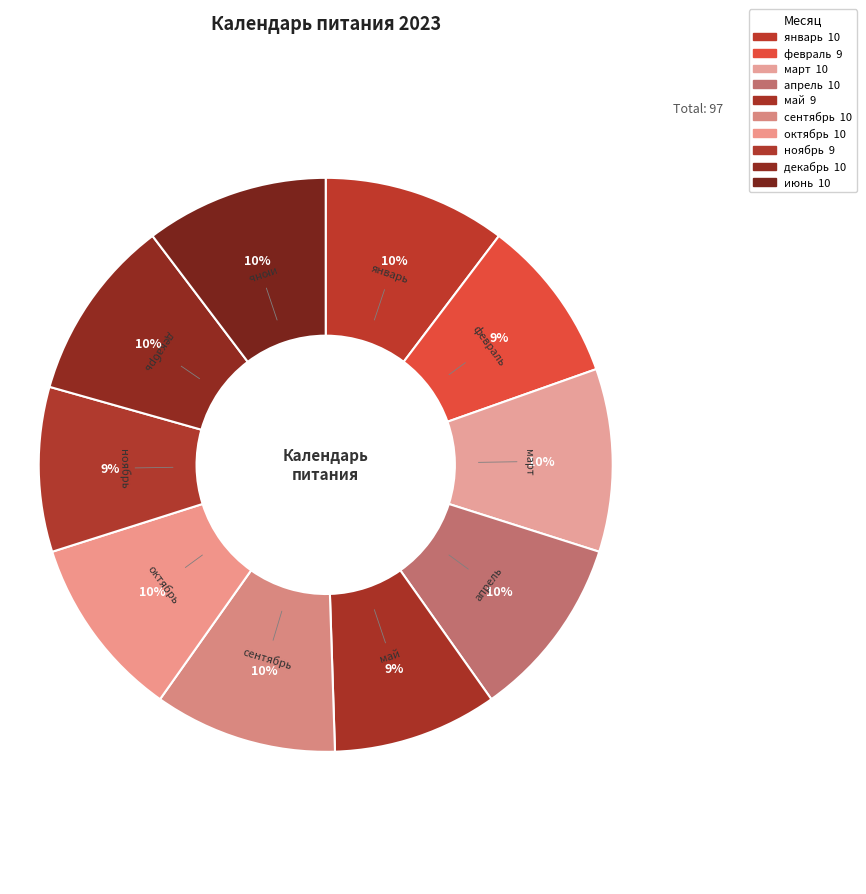

Is there a majority slice in this chart?

No